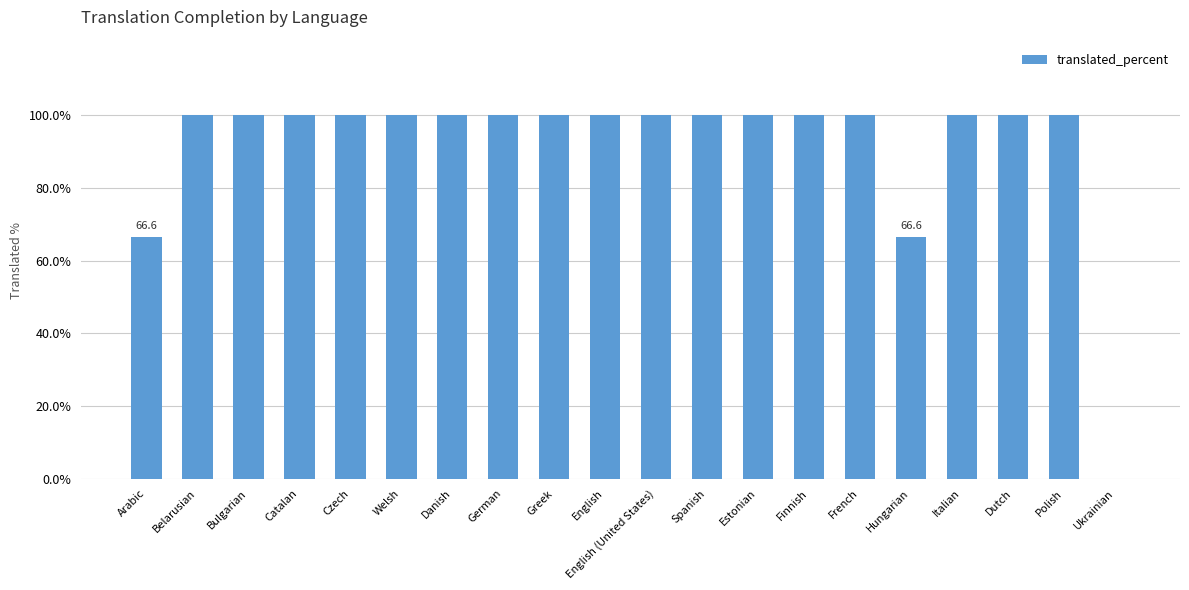

Reading left to right, extract all data points from this chart.

Arabic=66.6	Belarusian=100.0	Bulgarian=100.0	Catalan=100.0	Czech=100.0	Welsh=100.0	Danish=100.0	German=100.0	Greek=100.0	English=100.0	English (United States)=100.0	Spanish=100.0	Estonian=100.0	Finnish=100.0	French=100.0	Hungarian=66.6	Italian=100.0	Dutch=100.0	Polish=100.0	Ukrainian=0.0